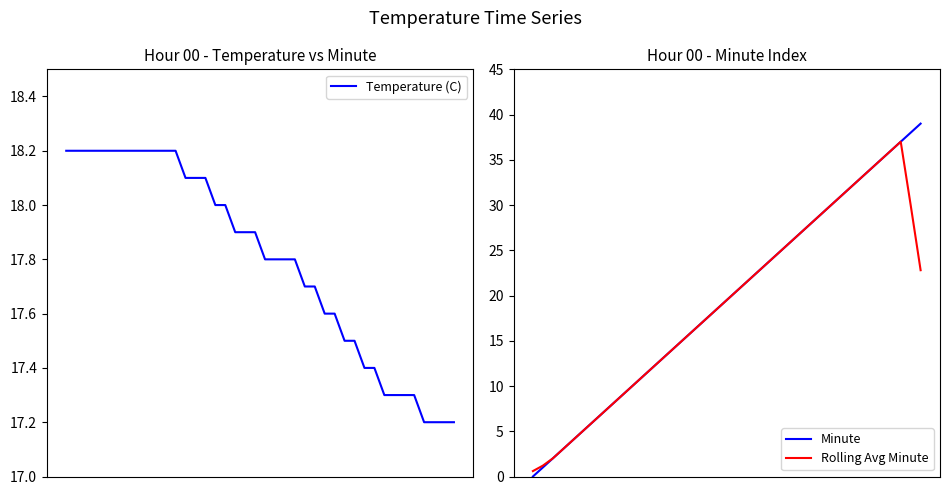

The Rolling Avg Minute series shows 37.0 at 37. True or false?

True